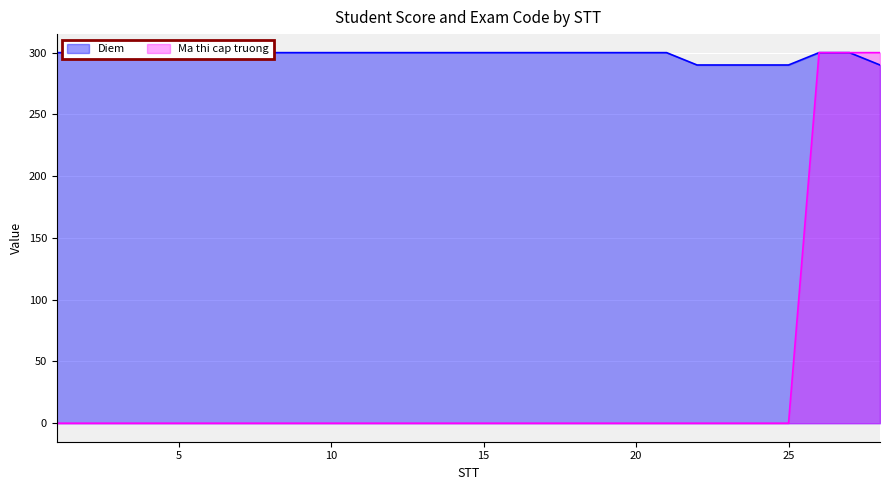

What are all the series names shown in the legend?

Diem, Ma thi cap truong